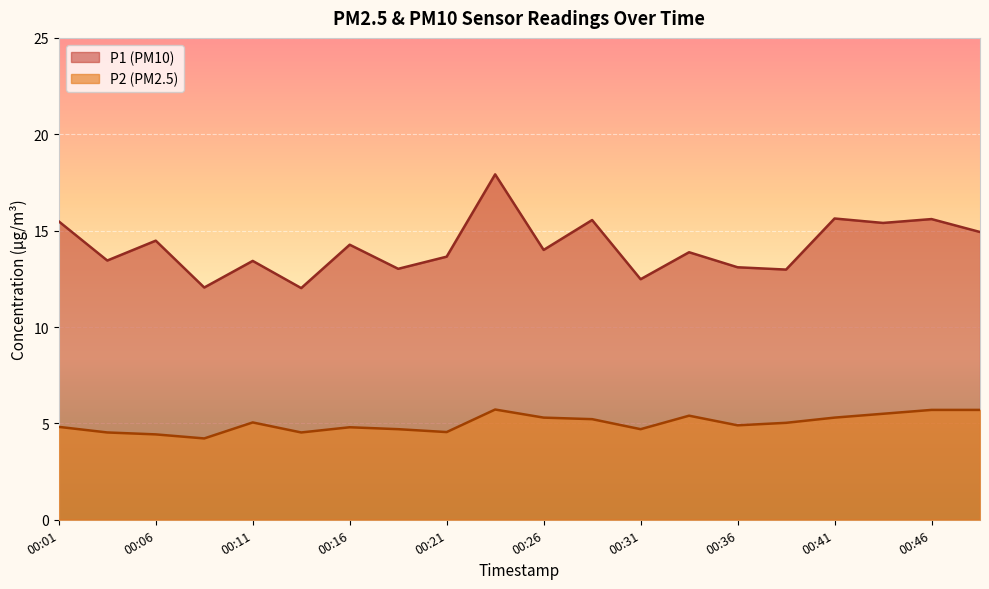

What is the total value across all series at 00:36?

18.0